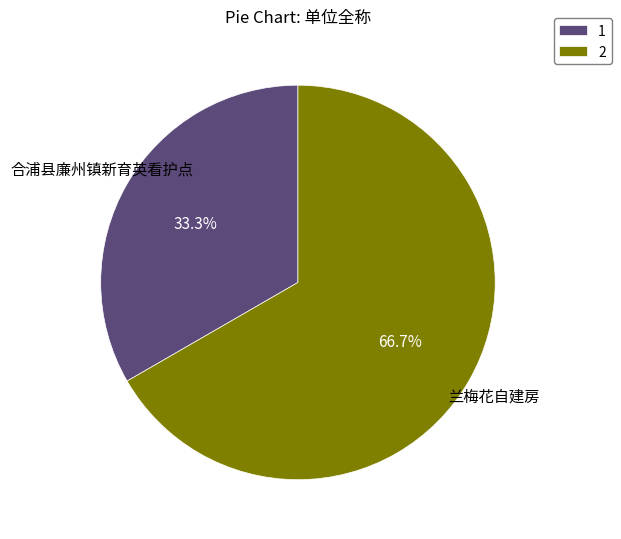

Which category has the smallest portion of the pie?

合浦县廉州镇新育英看护点